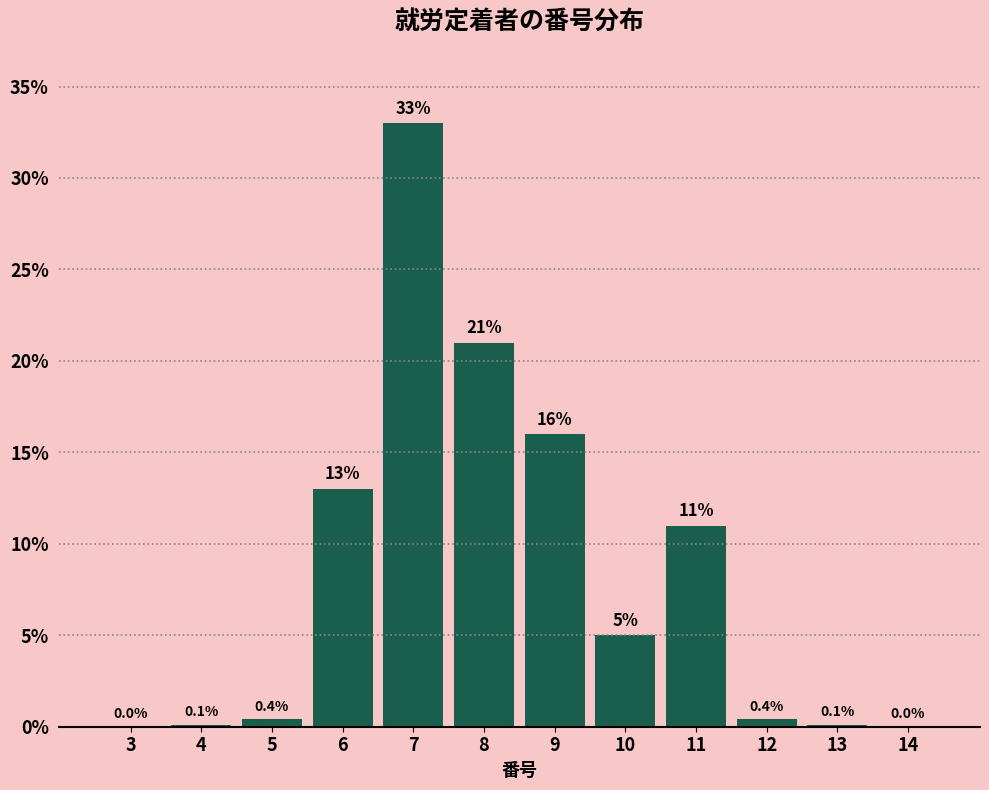

Reading right to left, transcribe all the data shown in this chart.

14=0.0	13=0.1	12=0.4	11=11.0	10=5.0	9=16.0	8=21.0	7=33.0	6=13.0	5=0.4	4=0.1	3=0.0